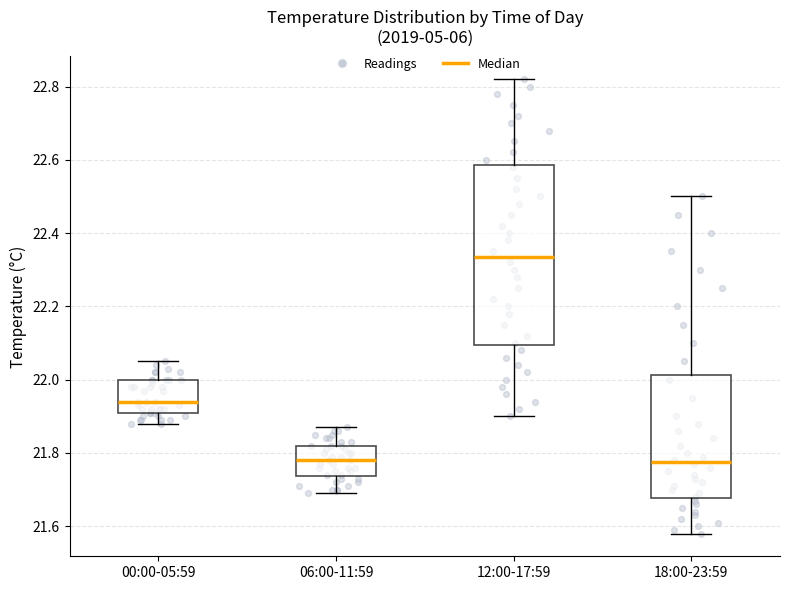

Reading left to right, read every box against the y-axis: the position of its median line, the range the box covers, and the ends of its whiskers. The values are not printed on the chart, so give them approximately, as read against the axis.

00:00-05:59: median 21.94, box 21.92 to 22.00, whiskers 21.88 to 22.06
06:00-11:59: median 21.78, box 21.74 to 21.82, whiskers 21.70 to 21.88
12:00-17:59: median 22.34, box 22.10 to 22.58, whiskers 21.90 to 22.82
18:00-23:59: median 21.78, box 21.68 to 22.02, whiskers 21.58 to 22.50